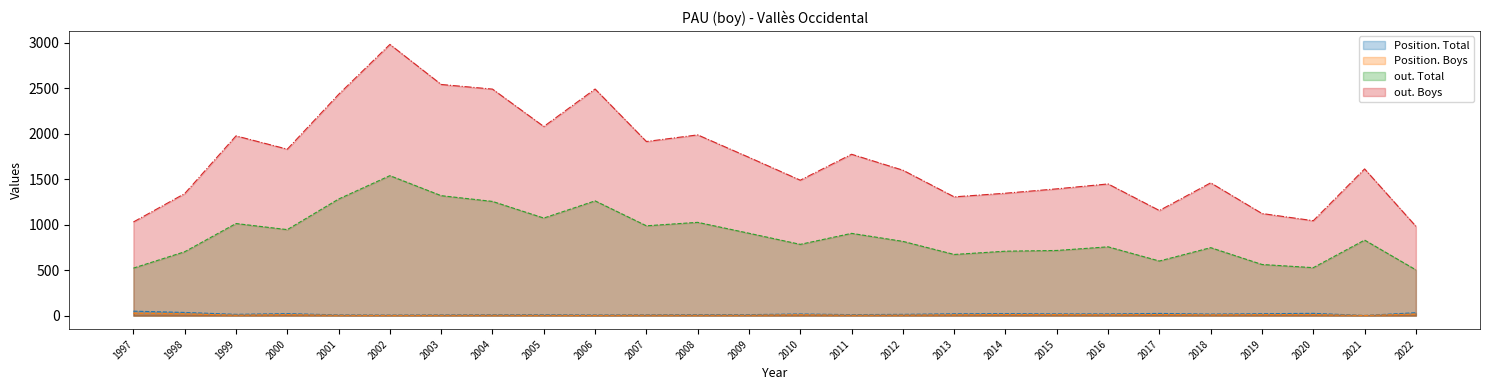

List the labels in order of out. Boys value, smallest first.

2022, 1997, 2020, 2019, 2017, 2013, 1998, 2014, 2015, 2016, 2018, 2010, 2012, 2021, 2009, 2011, 2000, 2007, 1999, 2008, 2005, 2001, 2004, 2006, 2003, 2002